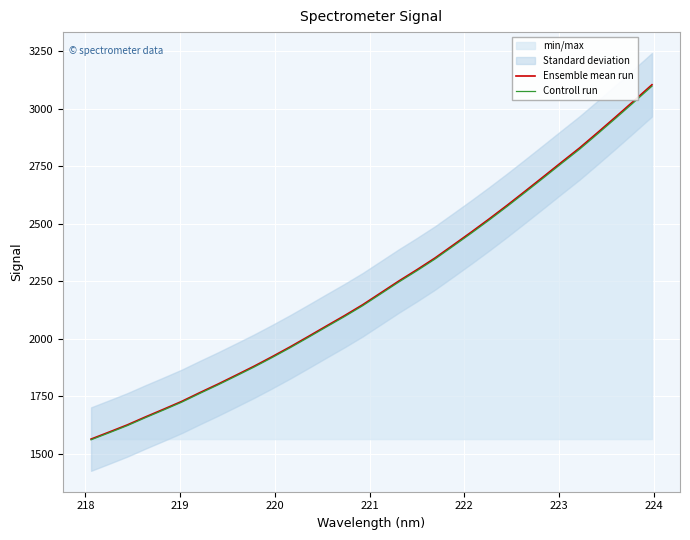

What is the lowest value of the Controll run series?

1560.6